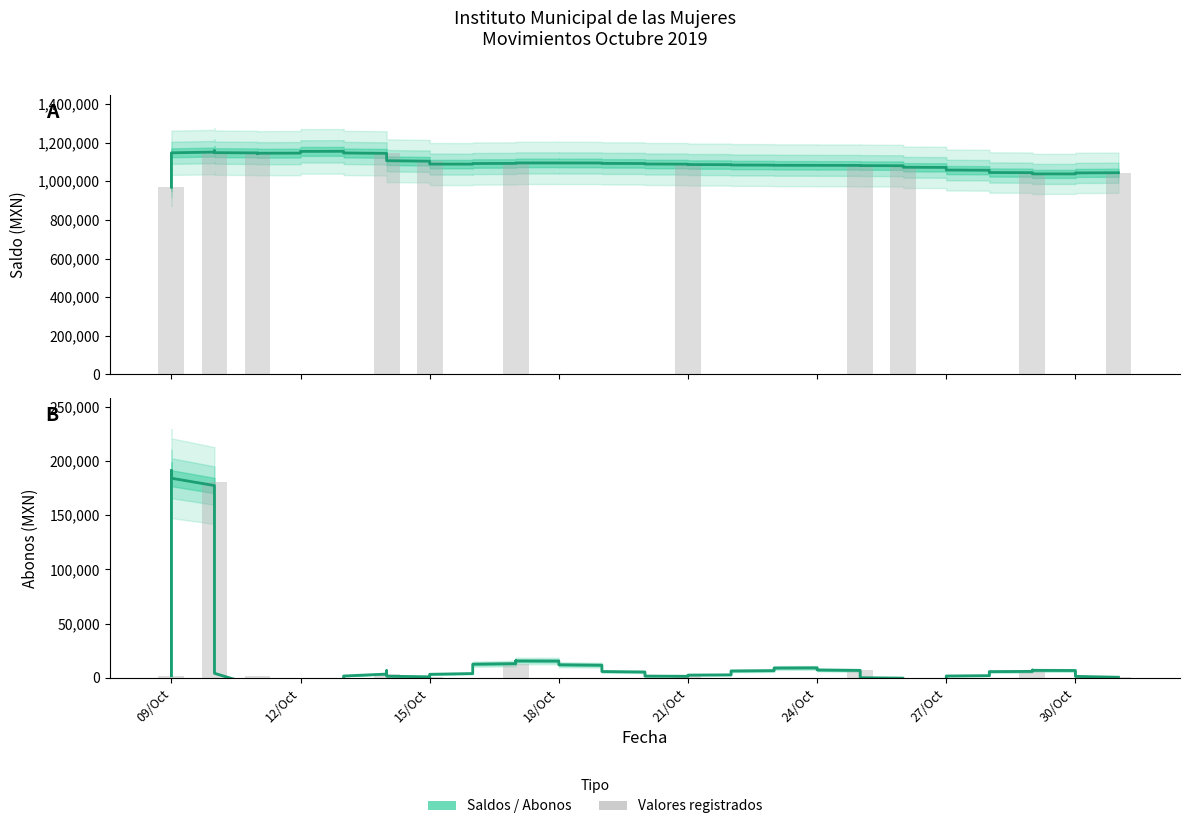

Reading right to left, extract all data points from this chart.

Saldos: 1043945.6	1044400.3	1080828.4	1082014.9	1089014.9	1091811.8	1104714.8	1144241.9	1147547.9	1149385.9	968980.6
Abonos: 454.7	5824.0	0.0	7000.0	1522.0	12903.0	1100.0	3306.0	1838.0	180405.3	1777.0